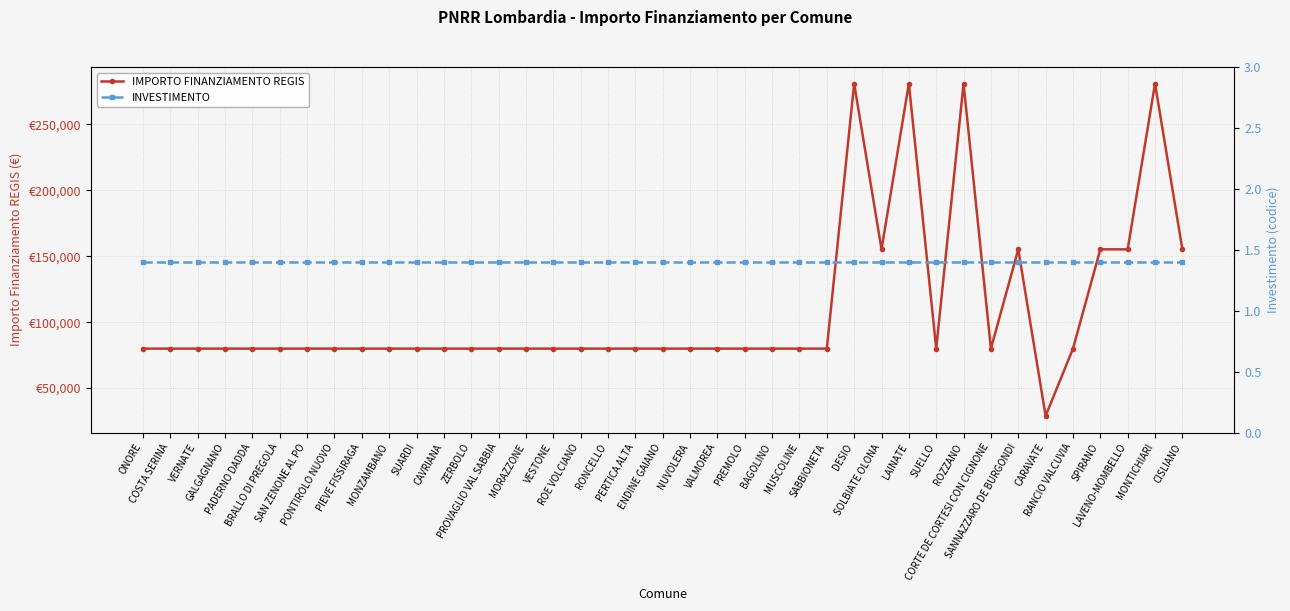

Reading left to right, list all the values displayed in this chart.

IMPORTO FINANZIAMENTO REGIS: 79922.0	79922.0	79922.0	79922.0	79922.0	79922.0	79922.0	79922.0	79922.0	79922.0	79922.0	79922.0	79922.0	79922.0	79922.0	79922.0	79922.0	79922.0	79922.0	79922.0	79922.0	79922.0	79922.0	79922.0	79922.0	79922.0	280932.0	155234.0	280932.0	79922.0	280932.0	79922.0	155234.0	28902.0	79922.0	155234.0	155234.0	280932.0	155234.0
INVESTIMENTO: 1.4	1.4	1.4	1.4	1.4	1.4	1.4	1.4	1.4	1.4	1.4	1.4	1.4	1.4	1.4	1.4	1.4	1.4	1.4	1.4	1.4	1.4	1.4	1.4	1.4	1.4	1.4	1.4	1.4	1.4	1.4	1.4	1.4	1.4	1.4	1.4	1.4	1.4	1.4